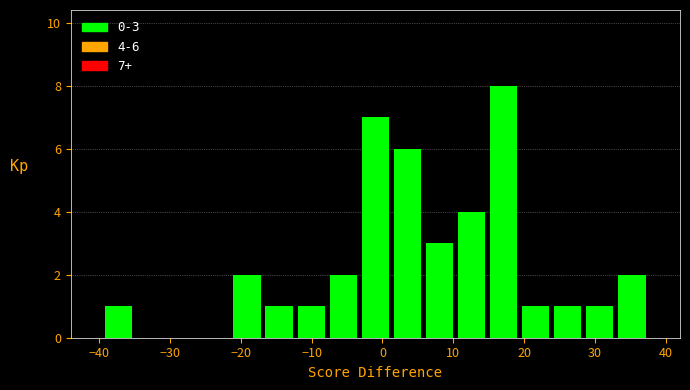

Over which range of the x-axis is the bar tallest?

15 to 19